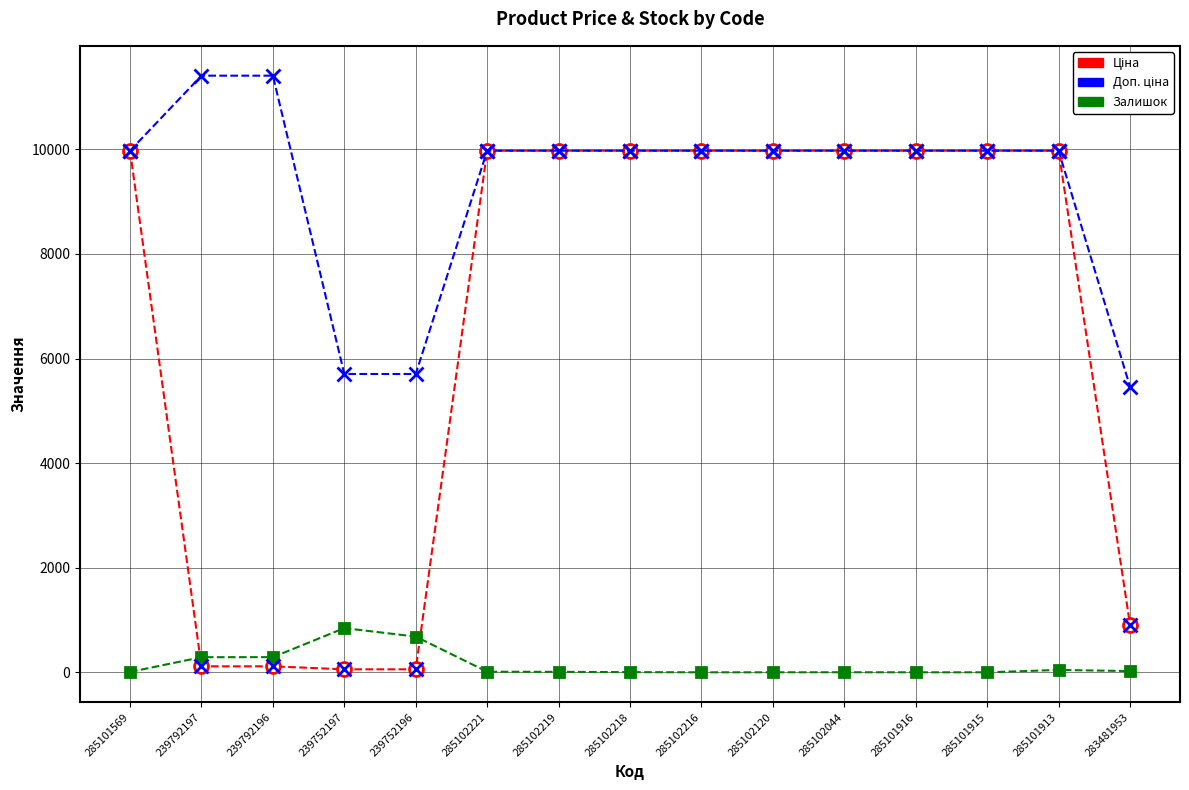

At how many categories does at least one series exceed 478?

15